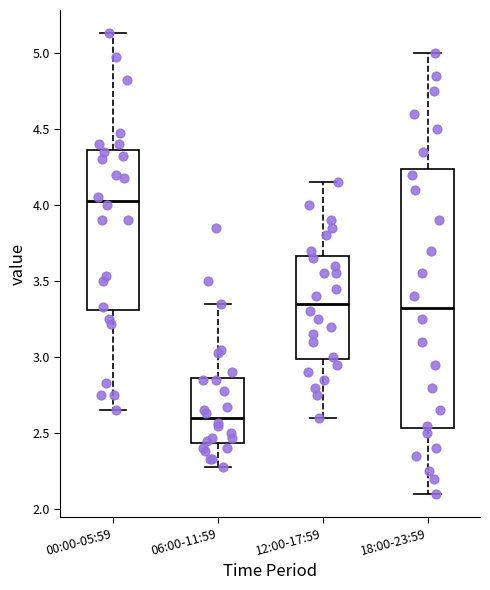

Which box's median line is the highest?

00:00-05:59